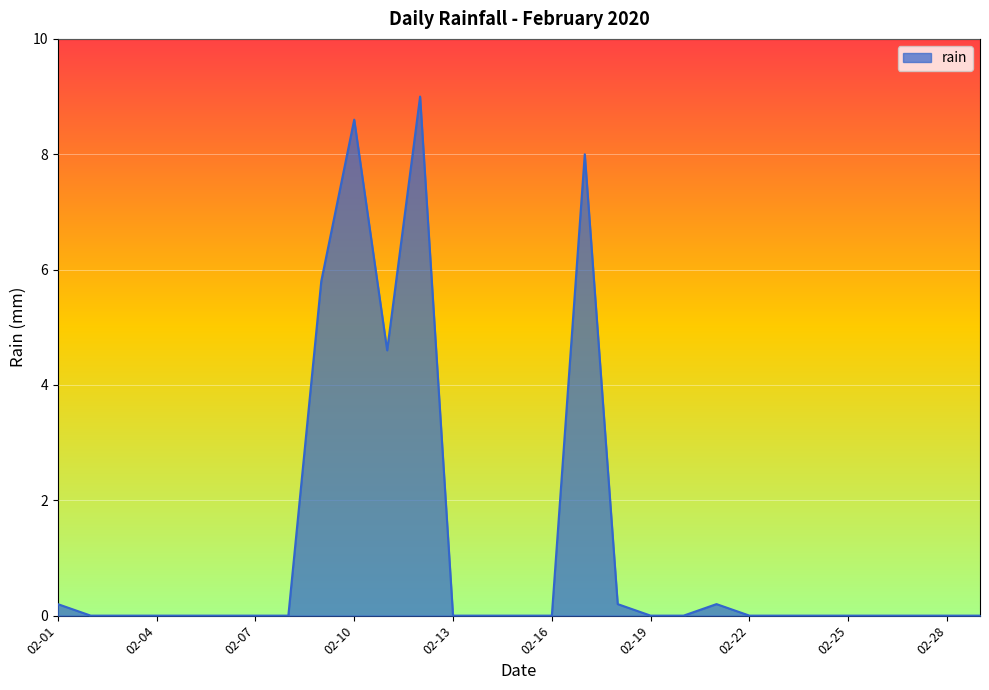

What is the difference between the maximum and minimum values?

9.0